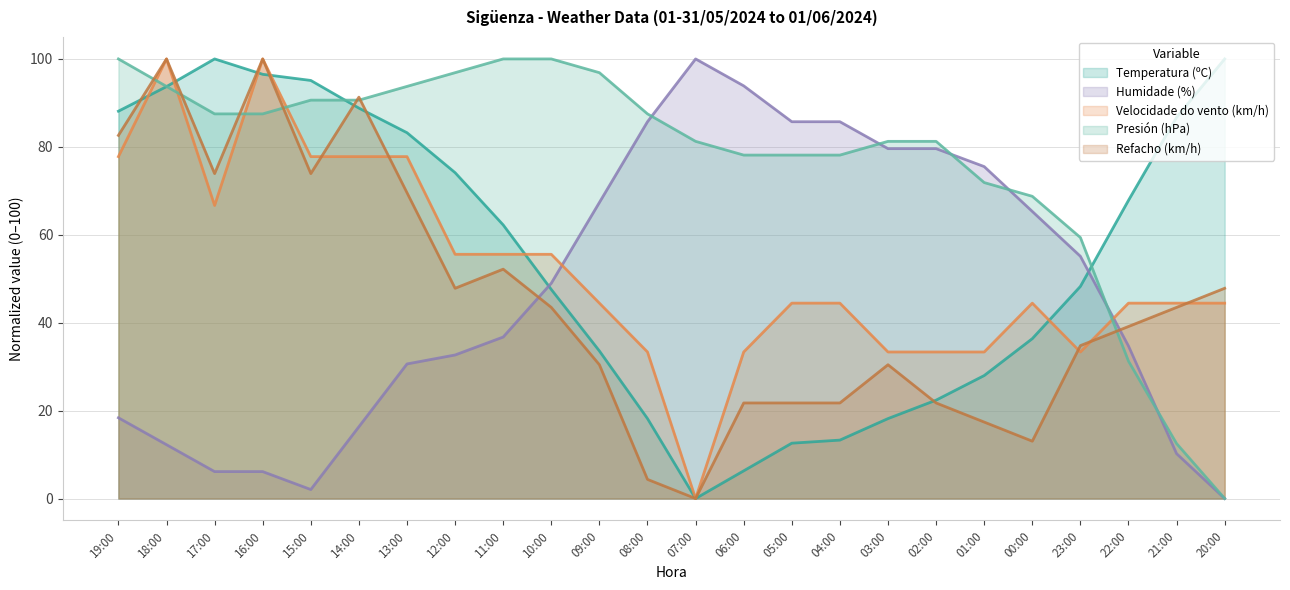

Reading right to left, extract all data points from this chart.

Temperatura (ºC): 100.0	86.7	67.8	48.3	36.4	28.0	22.4	18.2	13.3	12.6	6.3	0.0	18.2	33.6	47.6	62.2	74.1	83.2	88.8	95.1	96.5	100.0	93.7	88.1
Humidade (%): 0.0	10.2	34.7	55.1	65.3	75.5	79.6	79.6	85.7	85.7	93.9	100.0	85.7	67.3	49.0	36.7	32.7	30.6	16.3	2.0	6.1	6.1	12.2	18.4
Velocidade do vento (km/h): 44.4	44.4	44.4	33.3	44.4	33.3	33.3	33.3	44.4	44.4	33.3	0.0	33.3	44.4	55.6	55.6	55.6	77.8	77.8	77.8	100.0	66.7	100.0	77.8
Presión (hPa): 0.0	12.5	31.2	59.4	68.8	71.9	81.2	81.2	78.1	78.1	78.1	81.2	87.5	96.9	100.0	100.0	96.9	93.7	90.6	90.6	87.5	87.5	93.7	100.0
Refacho (km/h): 47.8	43.5	39.1	34.8	13.0	17.4	21.7	30.4	21.7	21.7	21.7	0.0	4.3	30.4	43.5	52.2	47.8	69.6	91.3	73.9	100.0	73.9	100.0	82.6